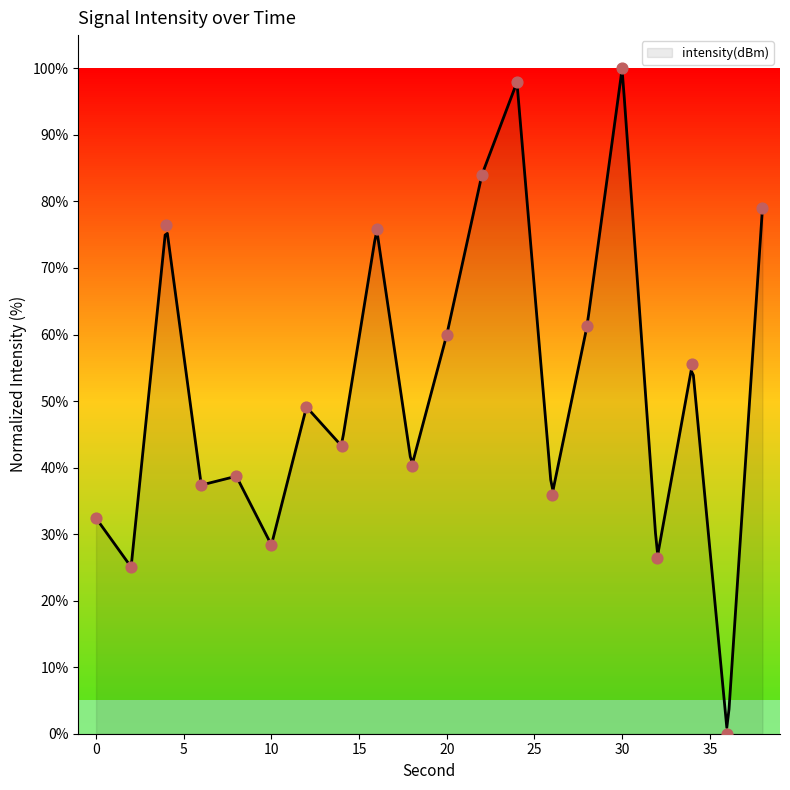

Which has a higher value, 14 or 34?

34